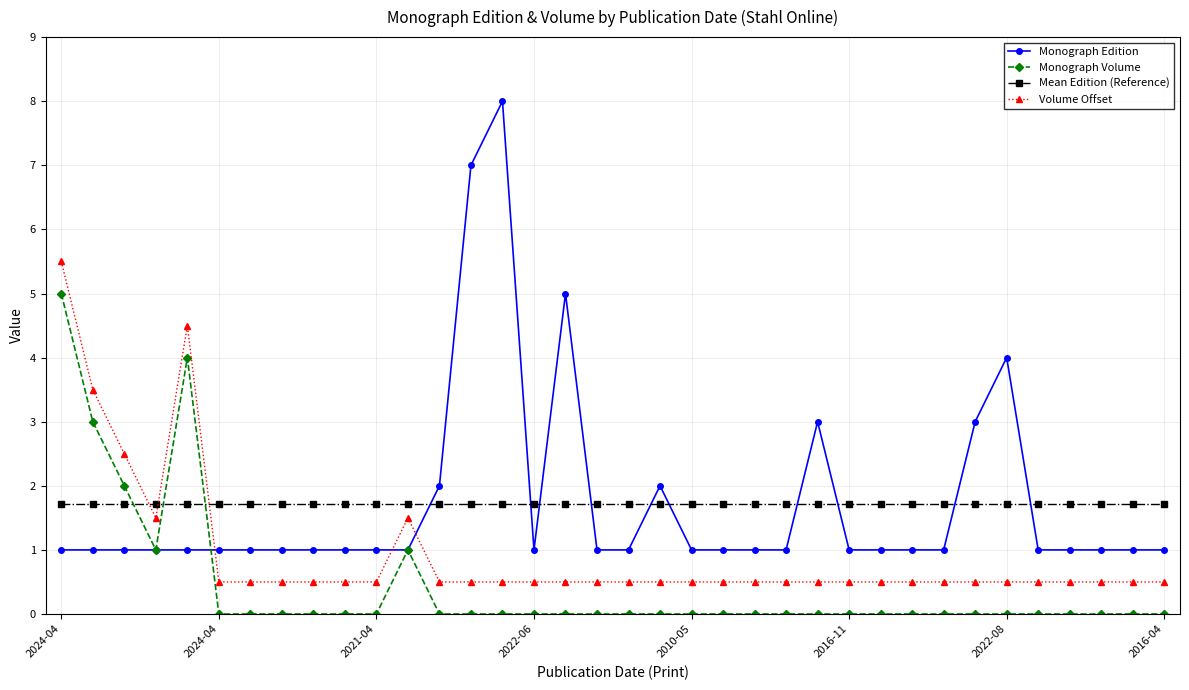

List the series in order of their peak value, lowest first.

Mean Edition (Reference), Monograph Volume, Volume Offset, Monograph Edition